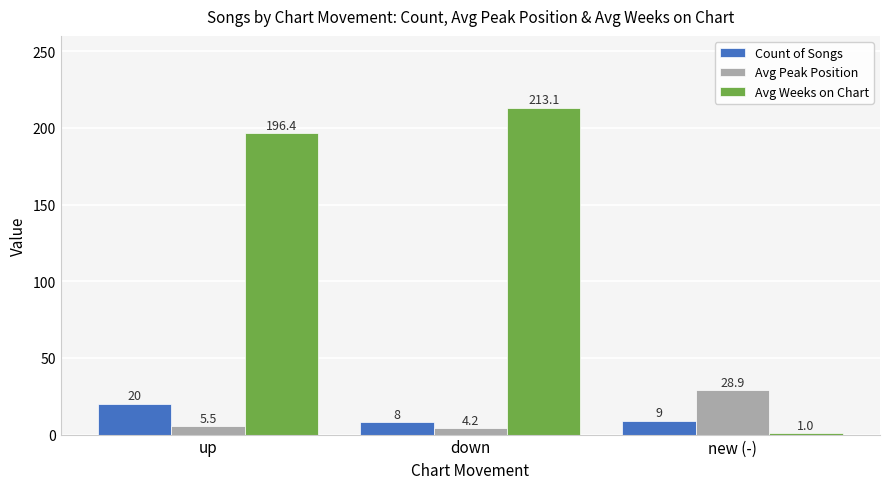

Which series has the widest spread of values?

Avg Weeks on Chart